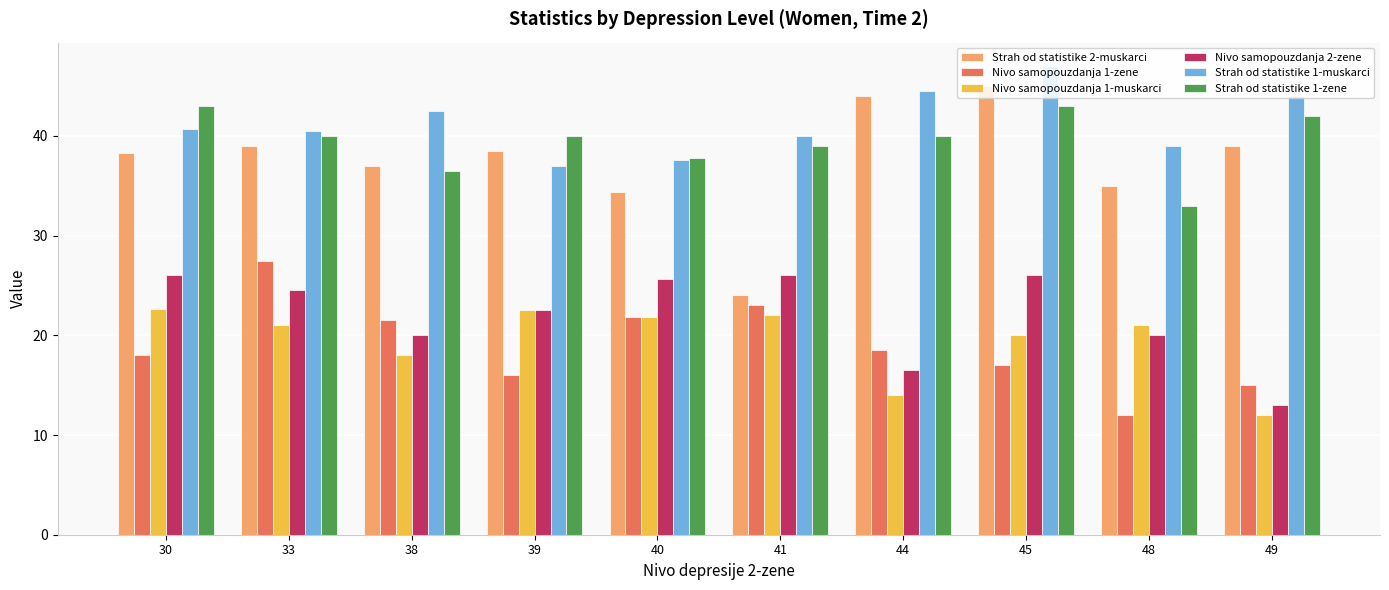

At 45, list the series in order from smallest to largest.

Nivo samopouzdanja 1-zene, Nivo samopouzdanja 1-muskarci, Nivo samopouzdanja 2-zene, Strah od statistike 1-zene, Strah od statistike 2-muskarci, Strah od statistike 1-muskarci